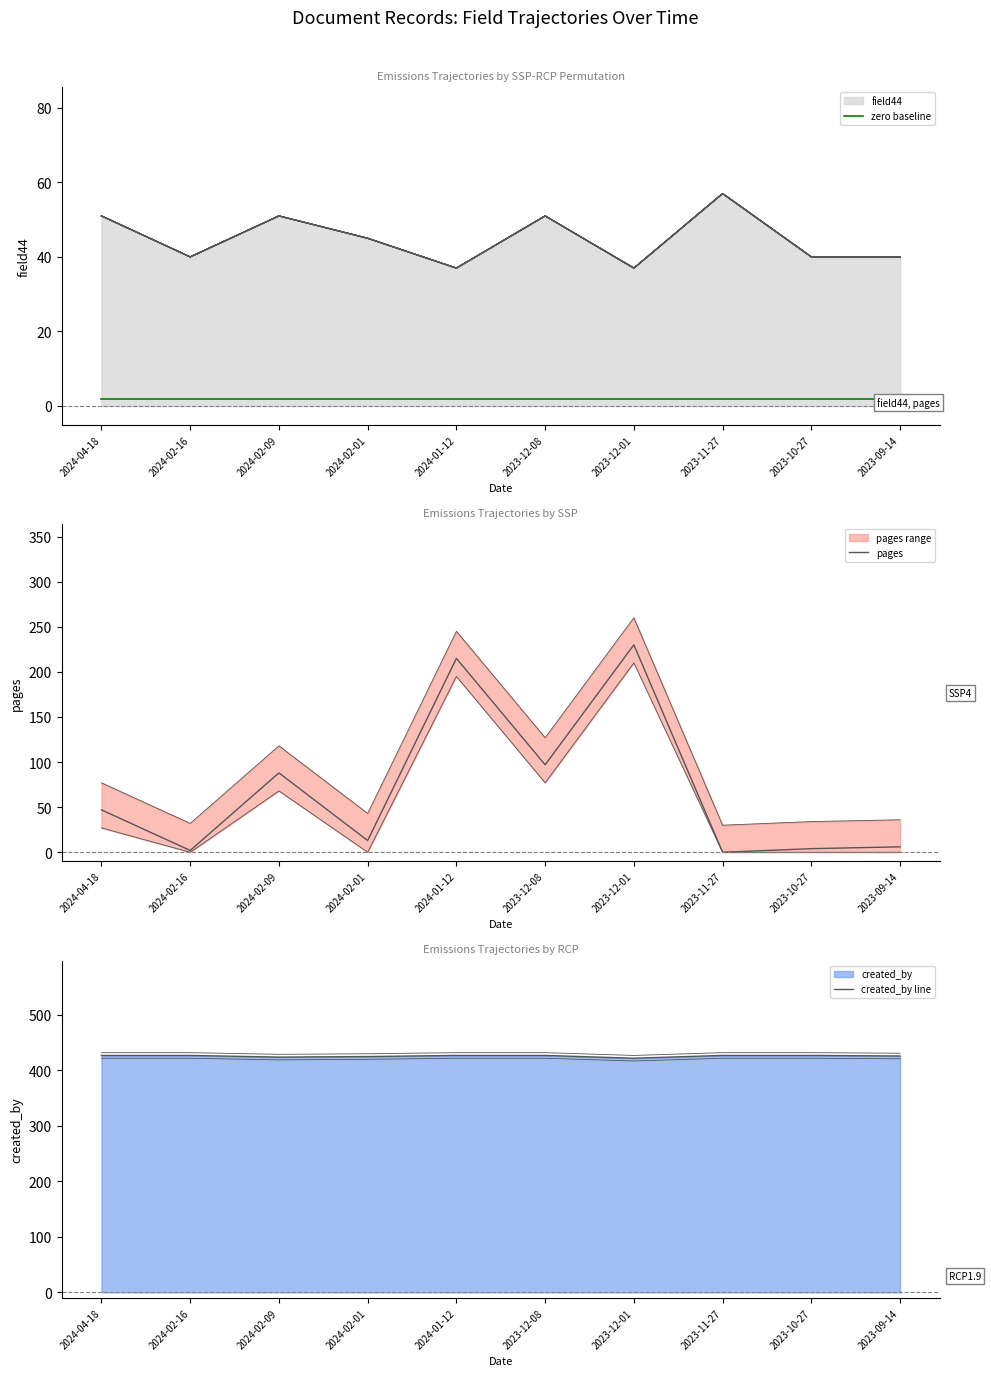

True or false: created_by line and zero baseline intersect in this chart.

False